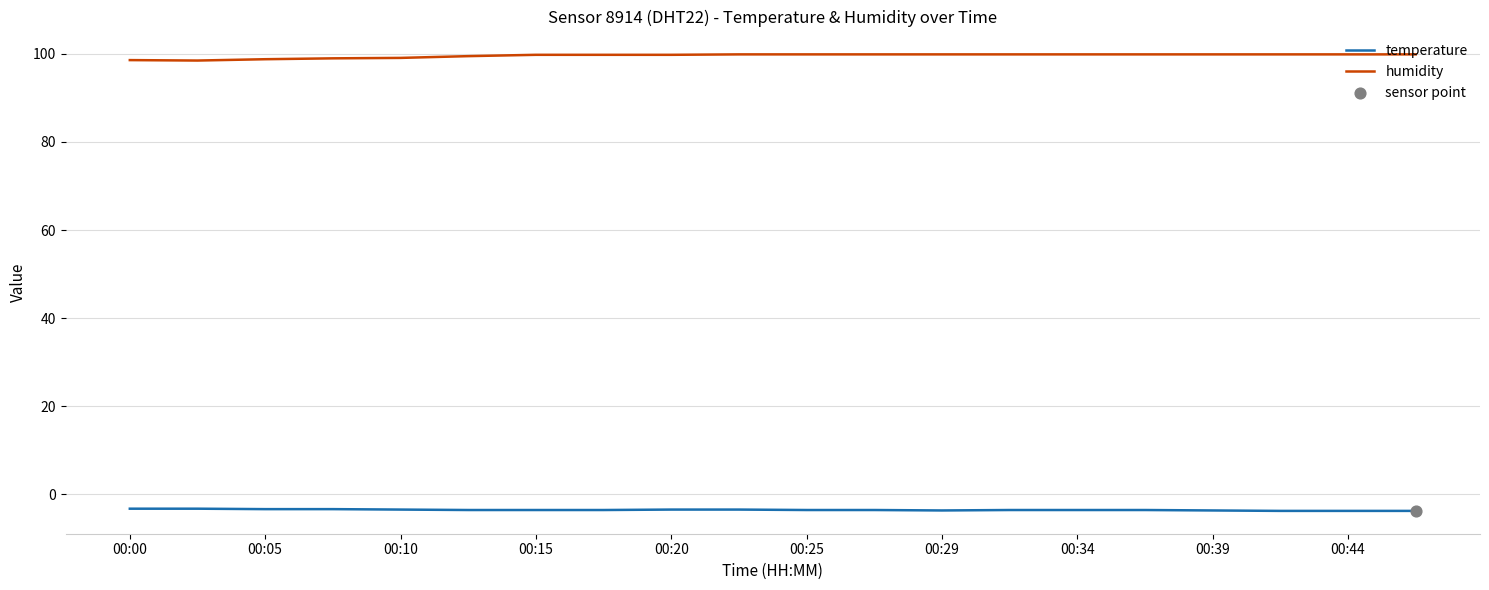

True or false: temperature and humidity cross at least once.

False